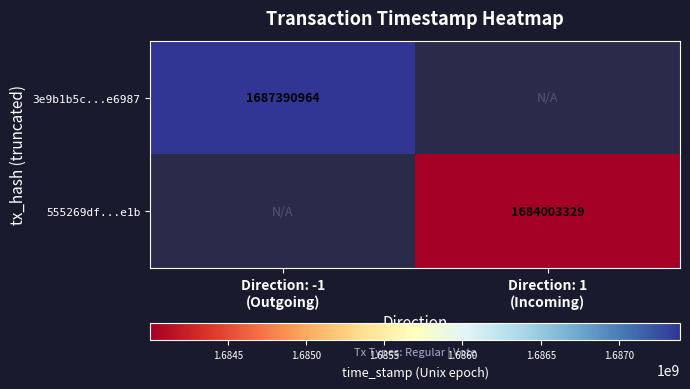

Rank the series by their average value, from highest to lowest.

3e9b1b5c...e6987, 555269df...e1b